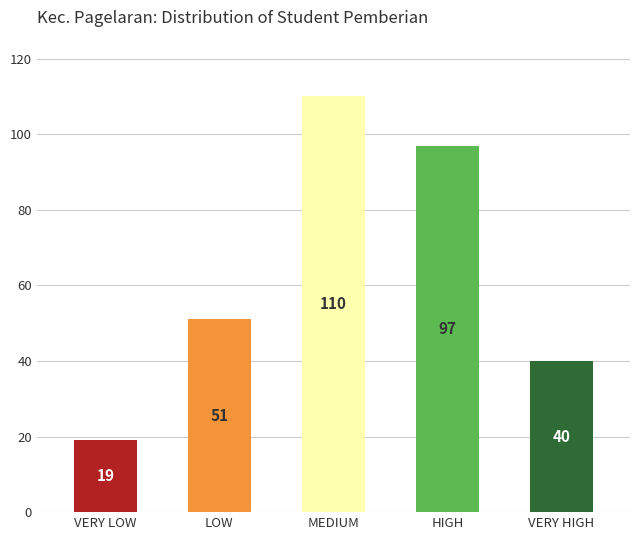

What is the difference between the second highest and minimum values?

78